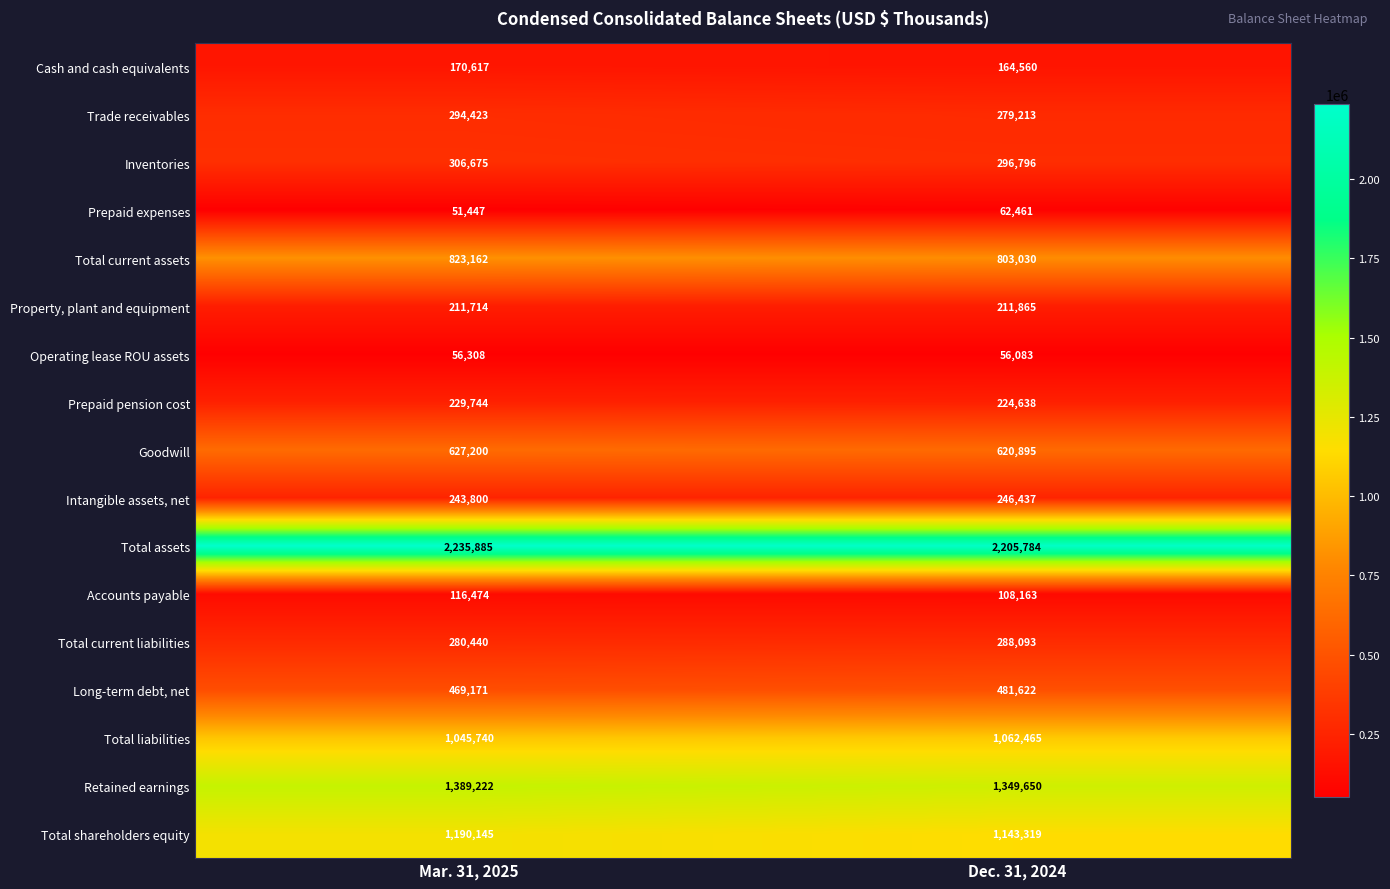

List the labels in order of Total shareholders equity value, largest first.

Mar. 31, 2025, Dec. 31, 2024